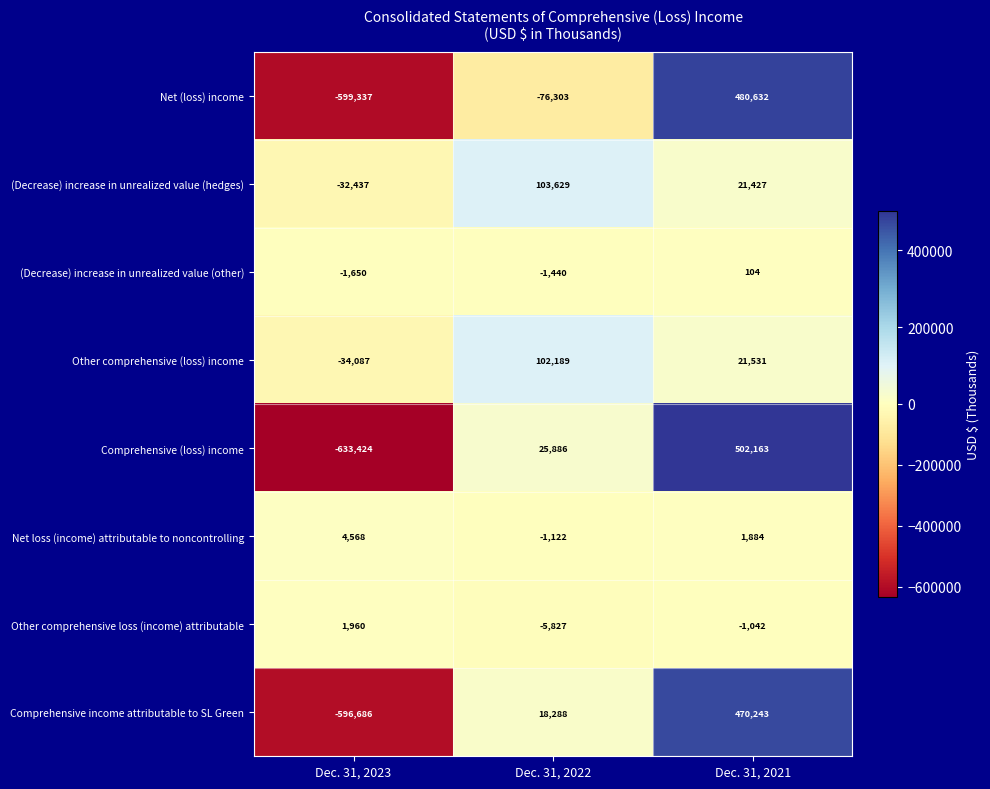

What is the minimum value for (Decrease) increase in unrealized value (other)?

-1650